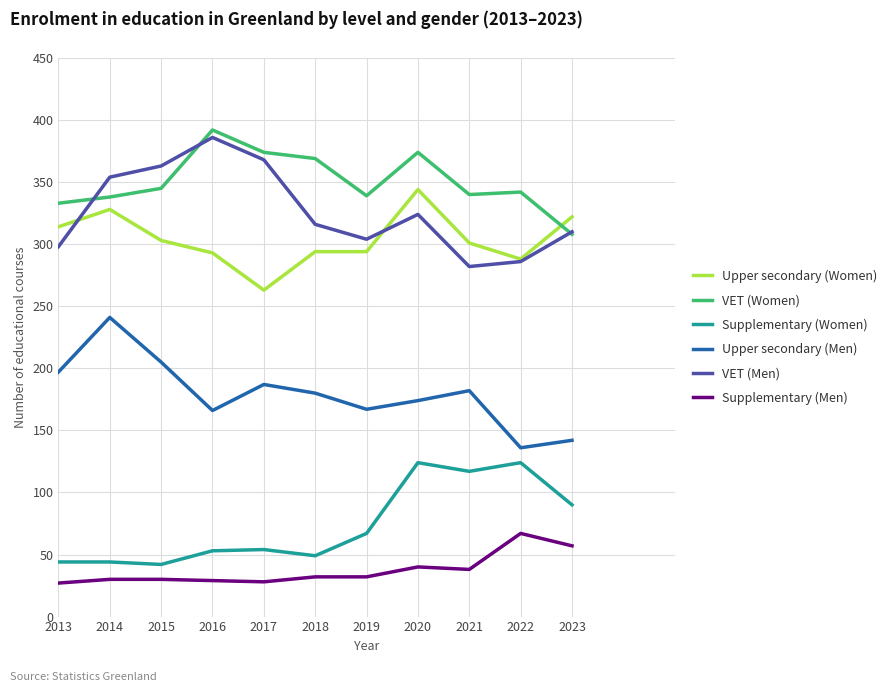

What is the total value across all series at 2013?

1213